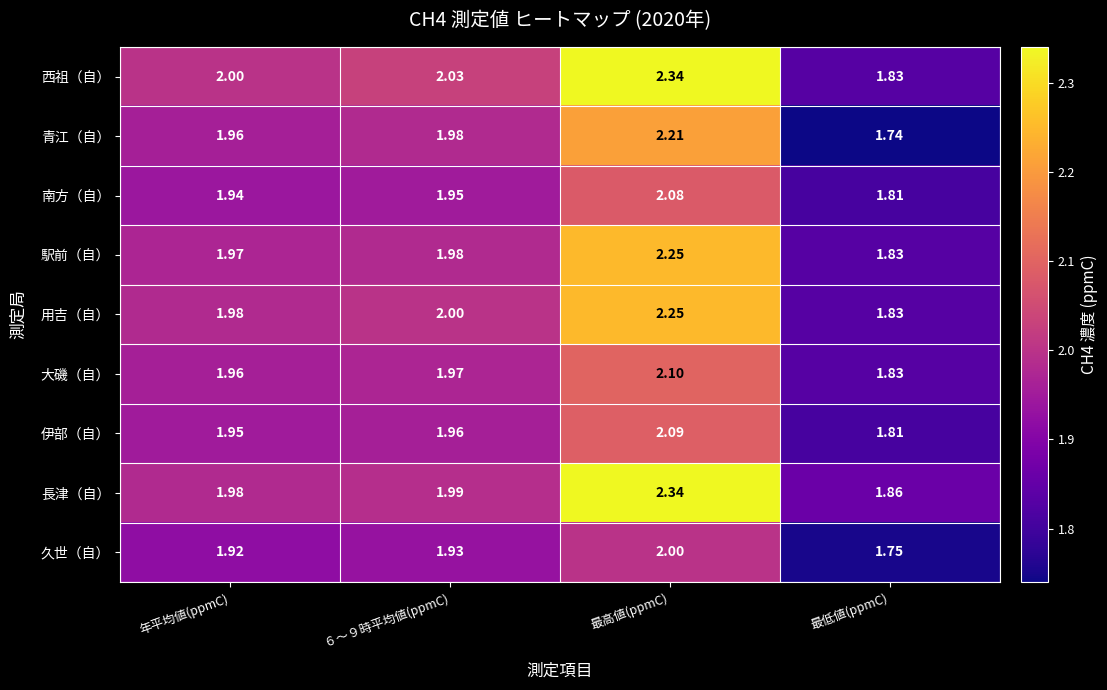

Which series has the largest range (max minus min)?

西祖（自）